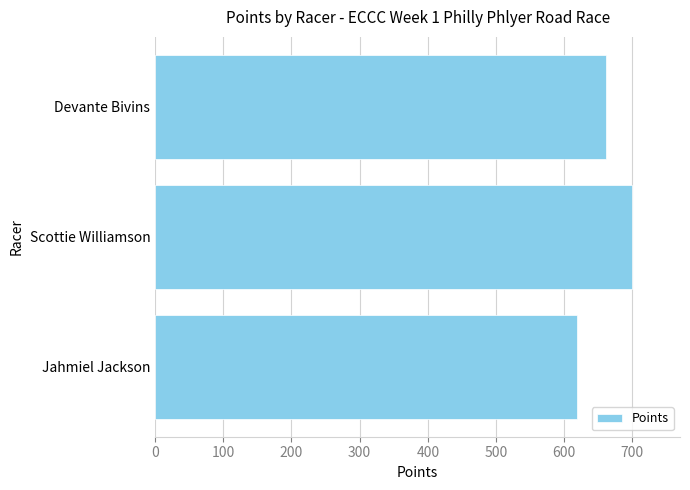

Rank the categories by value from highest to lowest.

Scottie Williamson, Devante Bivins, Jahmiel Jackson